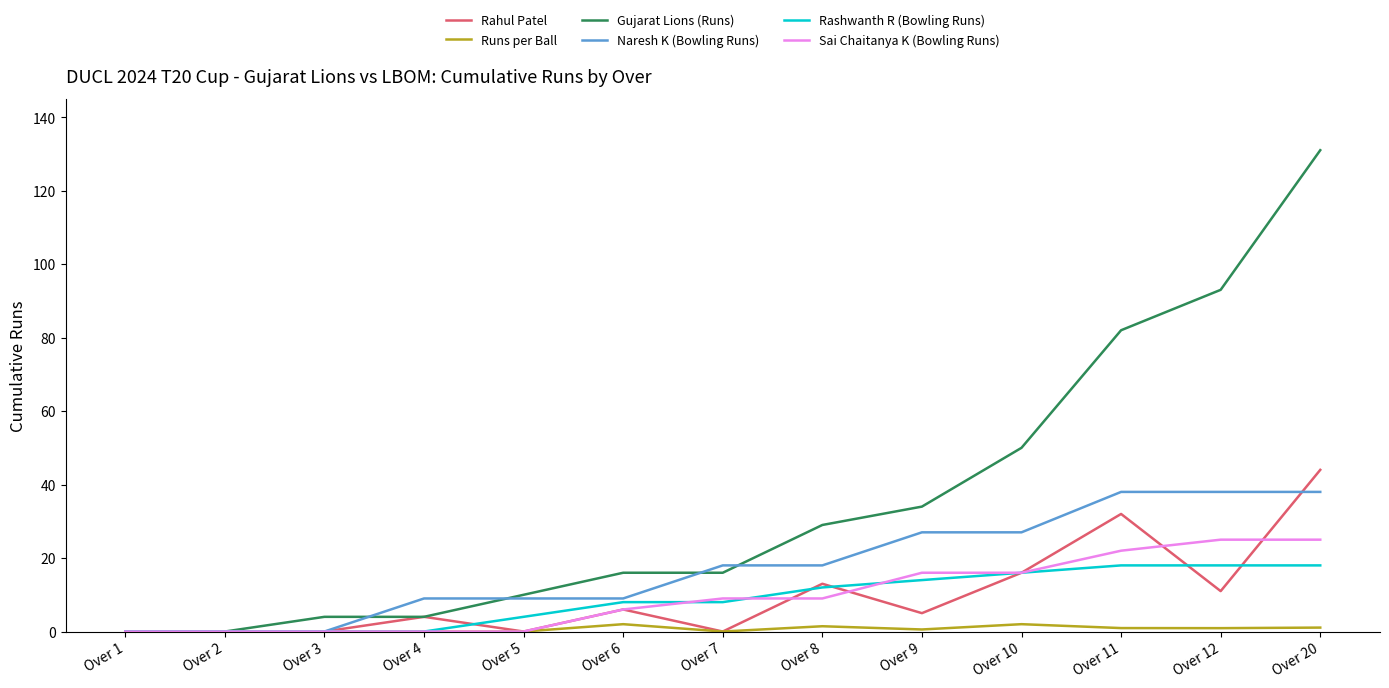

Which category has the highest value across all series?

Over 20